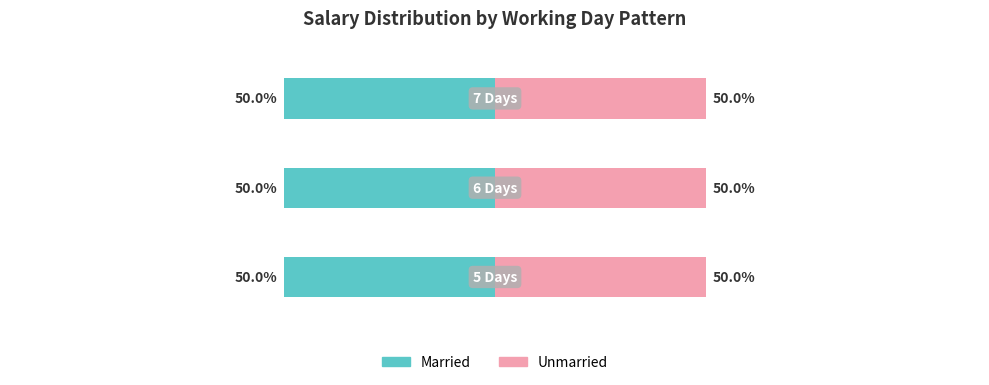

Which series has the widest spread of values?

Married